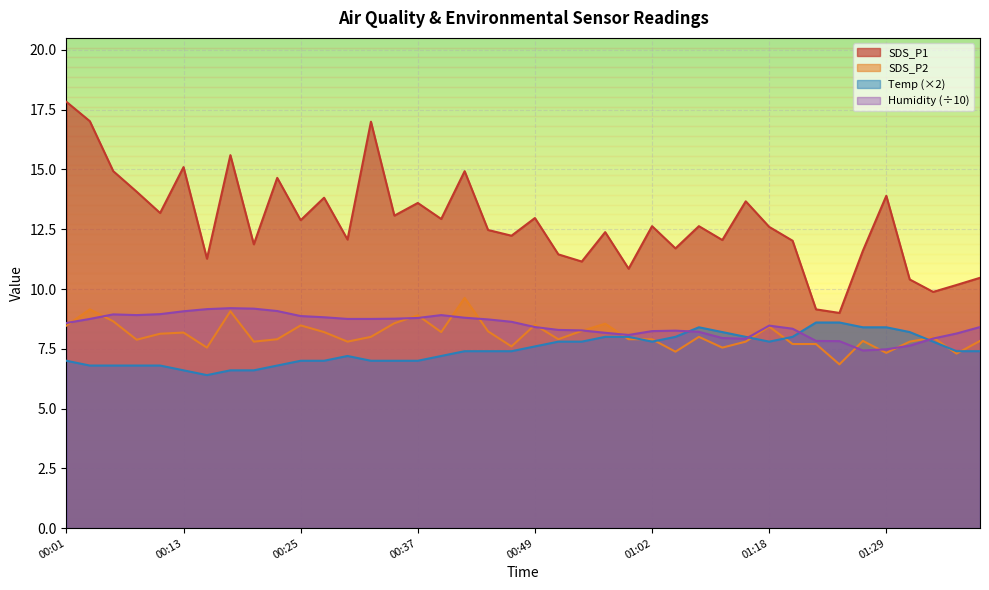

Reading right to left, list all the values displayed in this chart.

SDS_P1: 10.5	10.2	9.9	10.4	13.9	11.6	9.0	9.2	12.0	12.6	13.7	12.1	12.6	11.7	12.6	10.8	12.4	11.2	11.4	13.0	12.2	12.5	14.9	12.9	13.6	13.1	17.0	12.1	13.8	12.9	14.7	11.9	15.6	11.3	15.1	13.2	14.1	14.9	17.0	17.8
SDS_P2: 7.8	7.3	8.0	7.8	7.3	7.8	6.8	7.7	7.7	8.4	7.8	7.5	8.0	7.4	7.9	7.9	8.6	8.2	7.9	8.5	7.6	8.2	9.6	8.2	8.9	8.6	8.0	7.8	8.2	8.5	7.9	7.8	9.1	7.5	8.2	8.1	7.9	8.7	9.2	8.5
Temp: 7.4	7.4	7.8	8.2	8.4	8.4	8.6	8.6	8.0	7.8	8.0	8.2	8.4	8.0	7.8	8.0	8.0	7.8	7.8	7.6	7.4	7.4	7.4	7.2	7.0	7.0	7.0	7.2	7.0	7.0	6.8	6.6	6.6	6.4	6.6	6.8	6.8	6.8	6.8	7.0
Humidity: 8.4	8.1	7.9	7.6	7.5	7.4	7.8	7.8	8.3	8.5	7.9	8.0	8.2	8.3	8.2	8.1	8.2	8.3	8.3	8.4	8.6	8.7	8.8	8.9	8.8	8.8	8.8	8.8	8.8	8.9	9.1	9.2	9.2	9.2	9.1	8.9	8.9	8.9	8.8	8.6